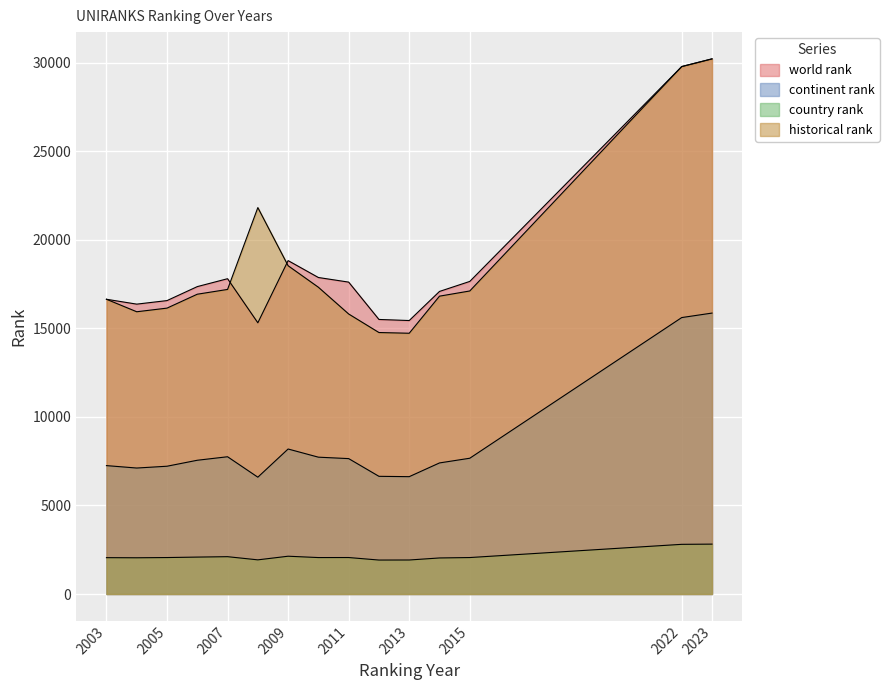

What are all the series names shown in the legend?

world rank, continent rank, country rank, historical rank